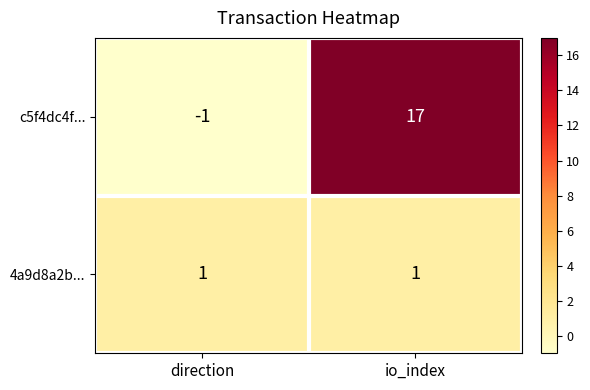

Which series has the widest spread of values?

c5f4dc4f...